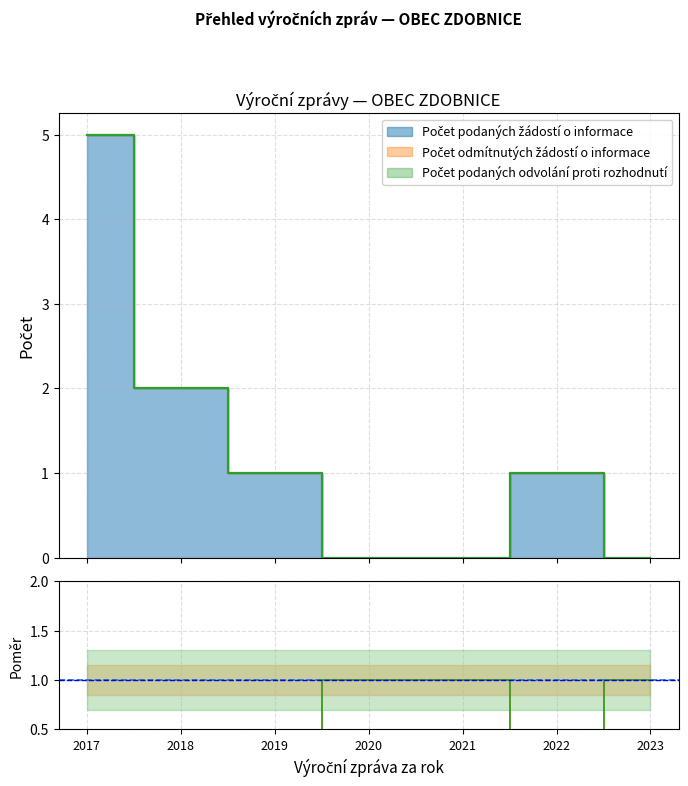

Reading left to right, transcribe all the data shown in this chart.

Počet podaných žádostí o informace: 5	2	1	0	0	1	0
Počet odmítnutých žádostí o informace: 0	0	0	0	0	0	0
Počet podaných odvolání proti rozhodnutí: 0	0	0	0	0	0	0